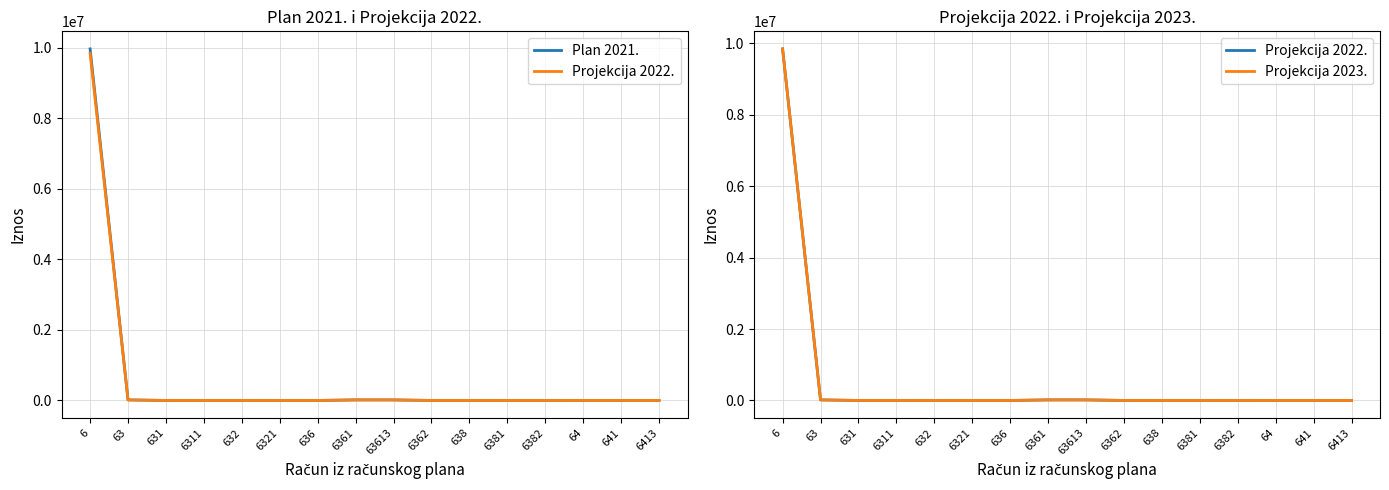

True or false: Projekcija 2023. has more than 2 points higher than both neighbors.

False